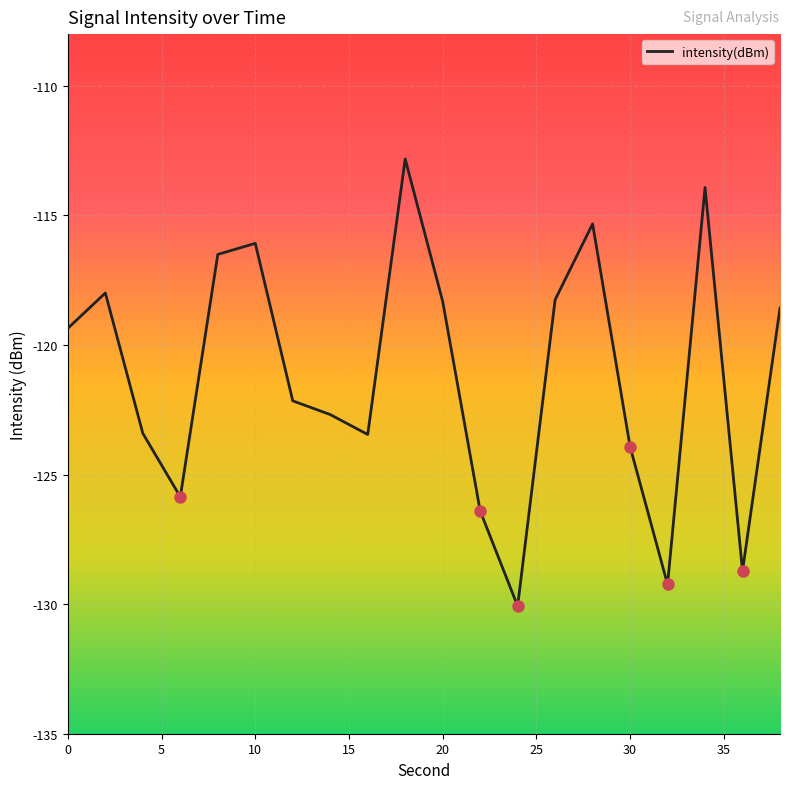

What is the minimum value shown in the chart?

-130.1